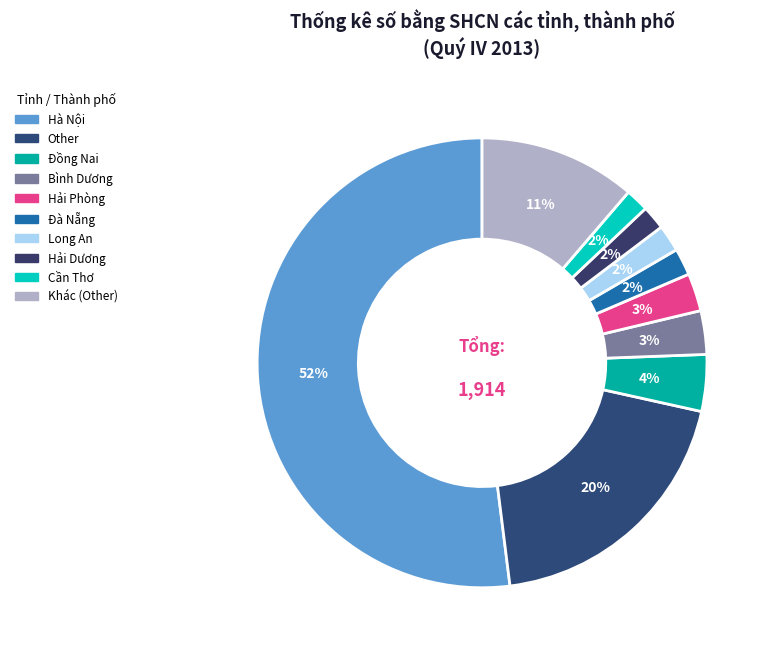

How many segments does this pie chart have?

10